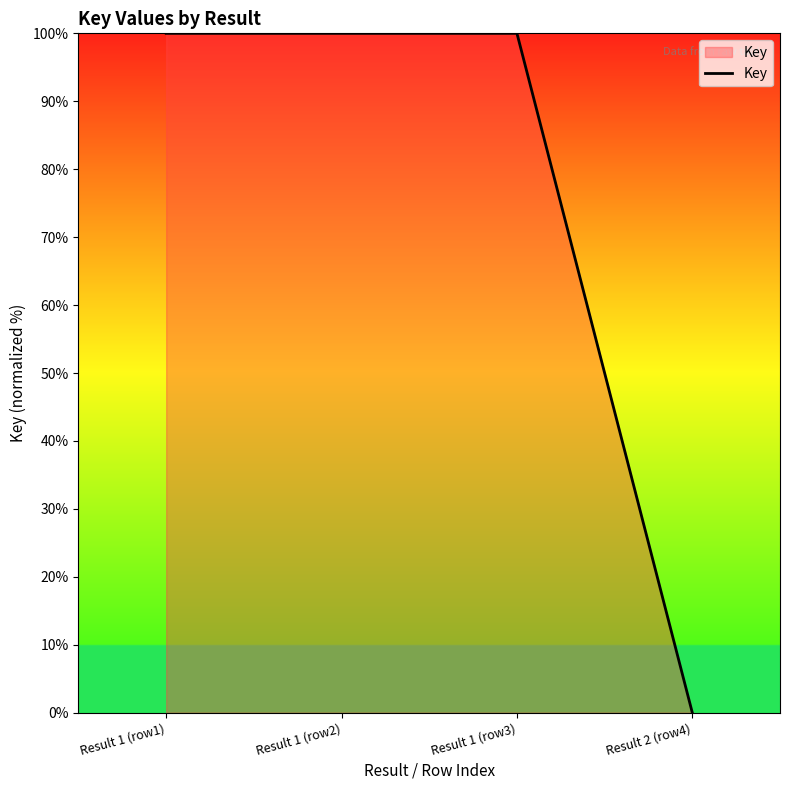

Which label corresponds to the smallest value in the chart?

Result 2 (row4)